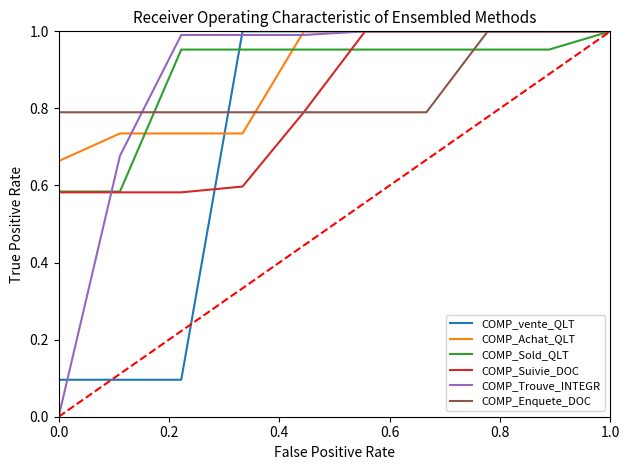

Which series has the widest spread of values?

COMP_Trouve_INTEGR